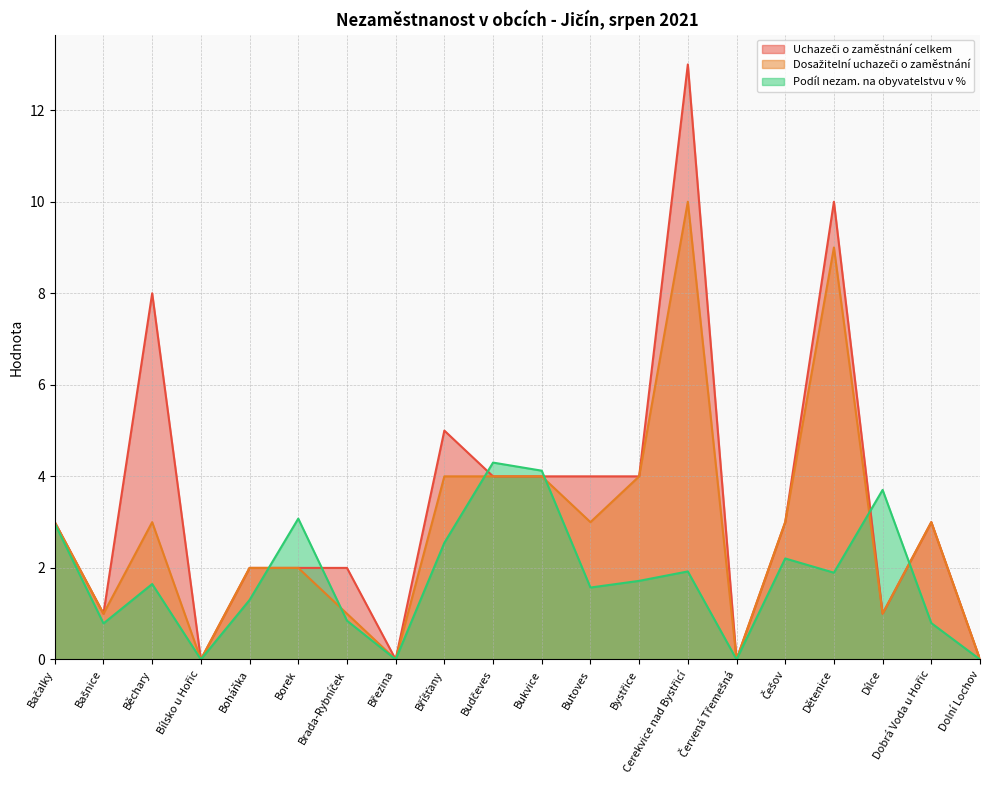

What is the highest value of the Dosažitelní uchazeči o zaměstnání series?

10.0